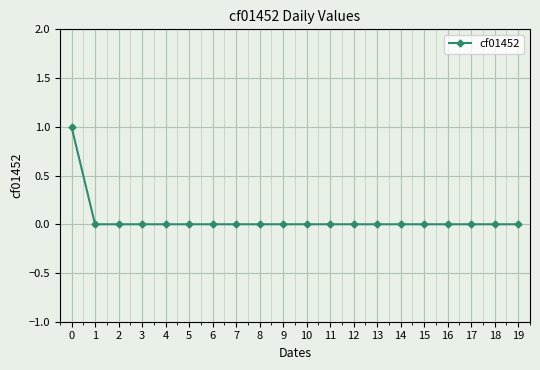

The chart shows a value of 0 at 10. True or false?

True